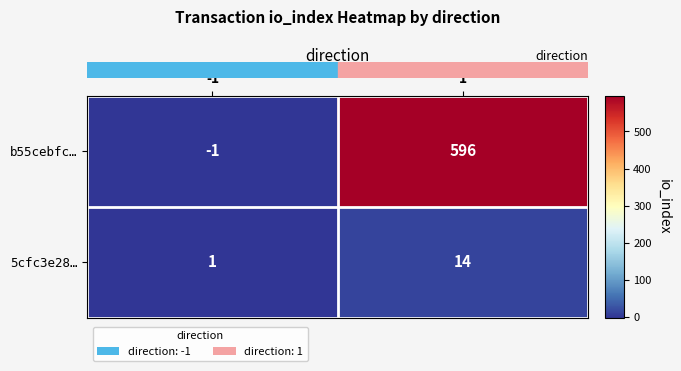

At which category is the sum across all series the highest?

1